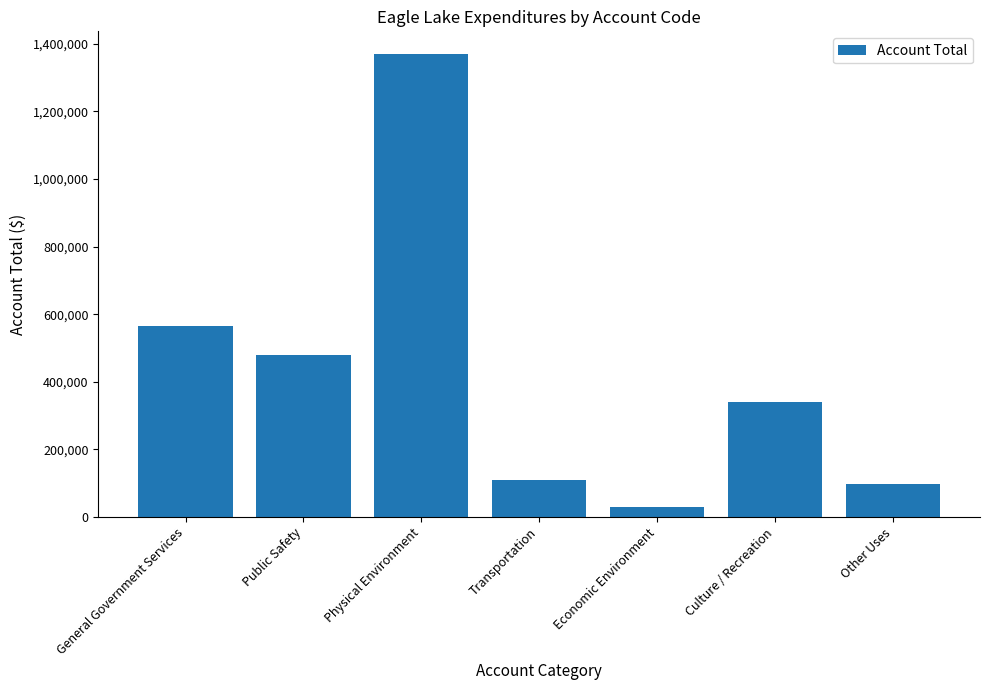

How many data points are less than 339223?

3